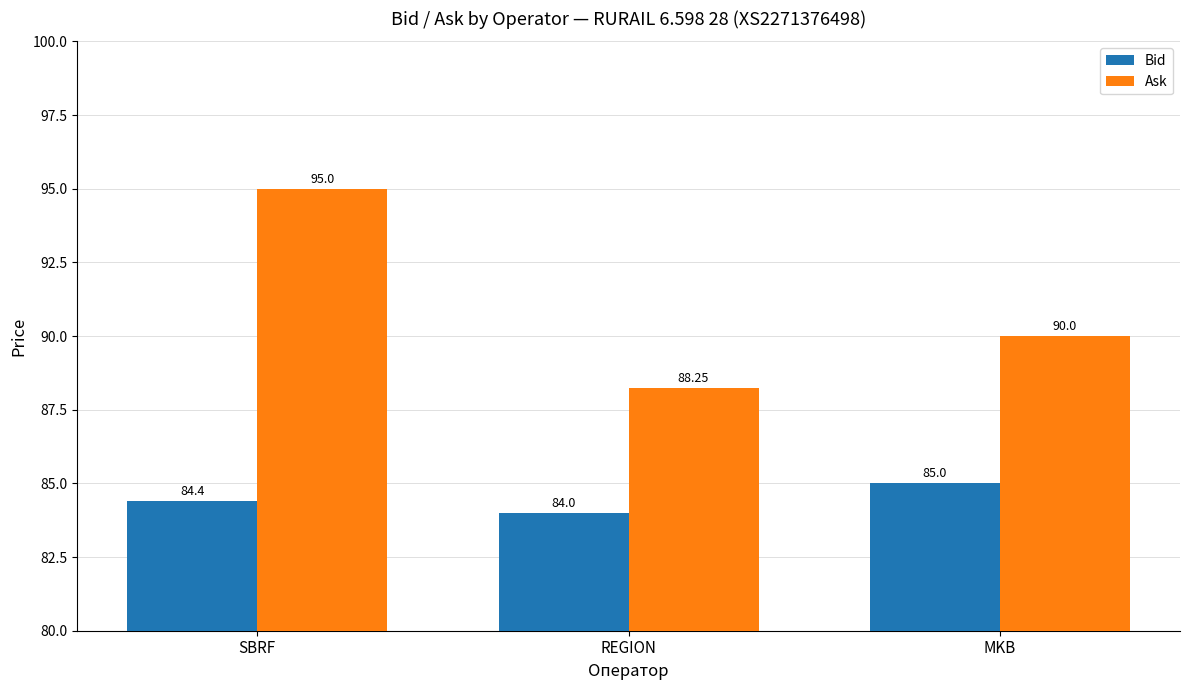

The Ask series shows 122.4 at MKB. True or false?

False